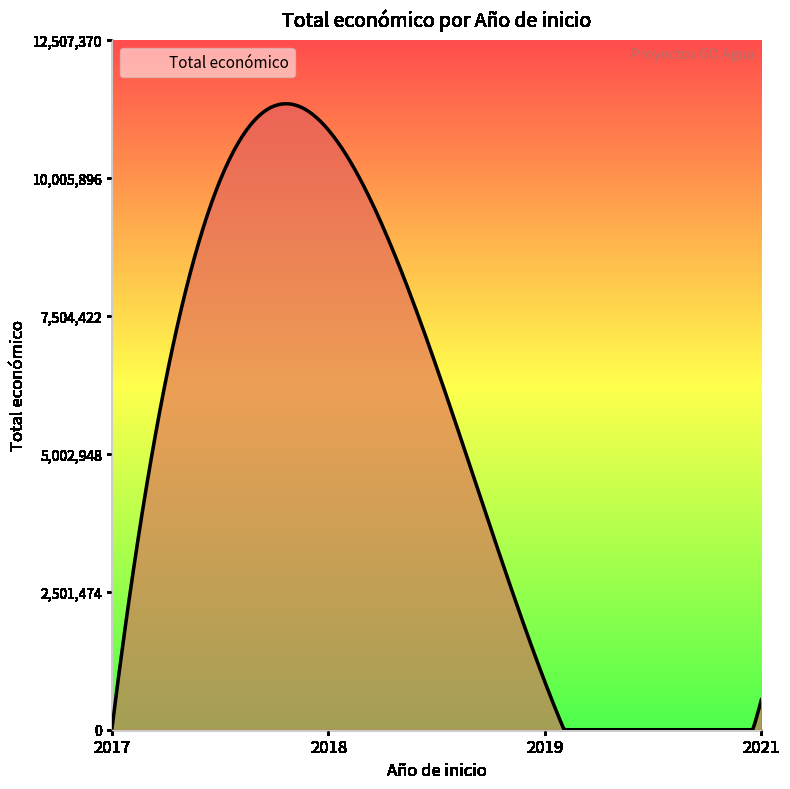

What is the maximum value shown in the chart?

11353285.4